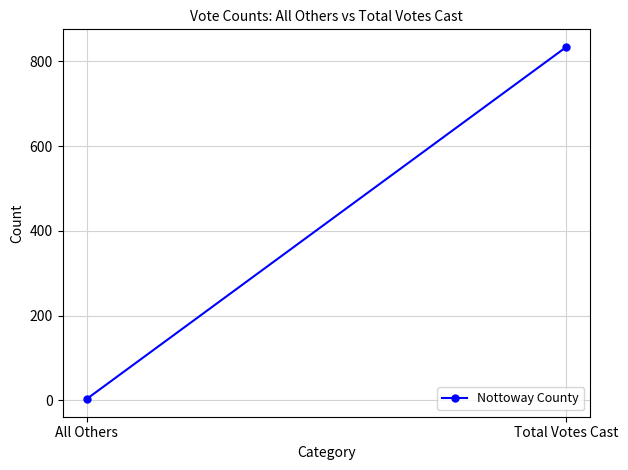

List the labels in order of value, smallest first.

All Others, Total Votes Cast